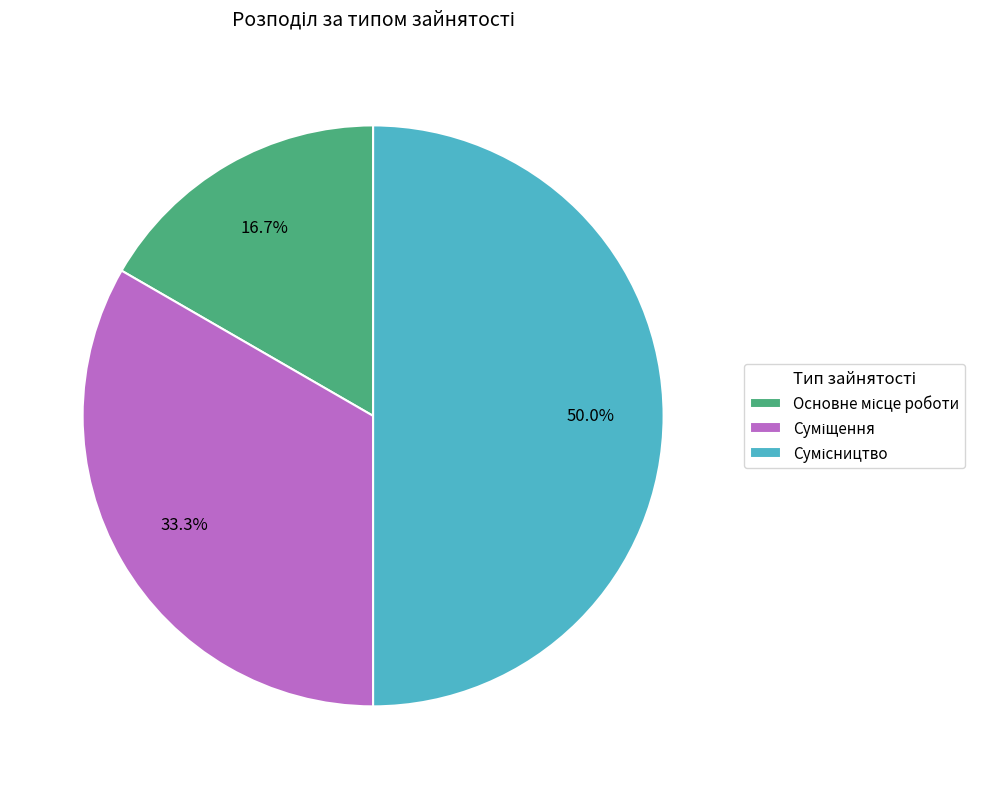

To the nearest percent, what portion does Основне місце роботи represent?

17%